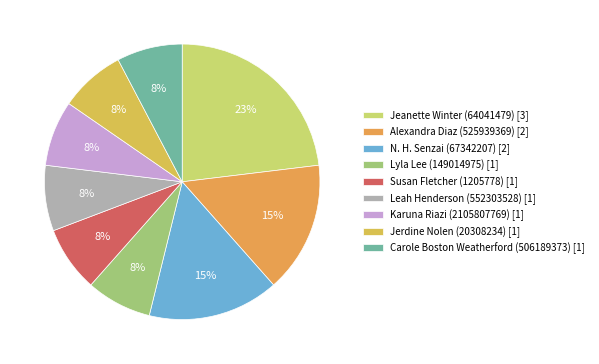

How many slices are in this pie chart?

9